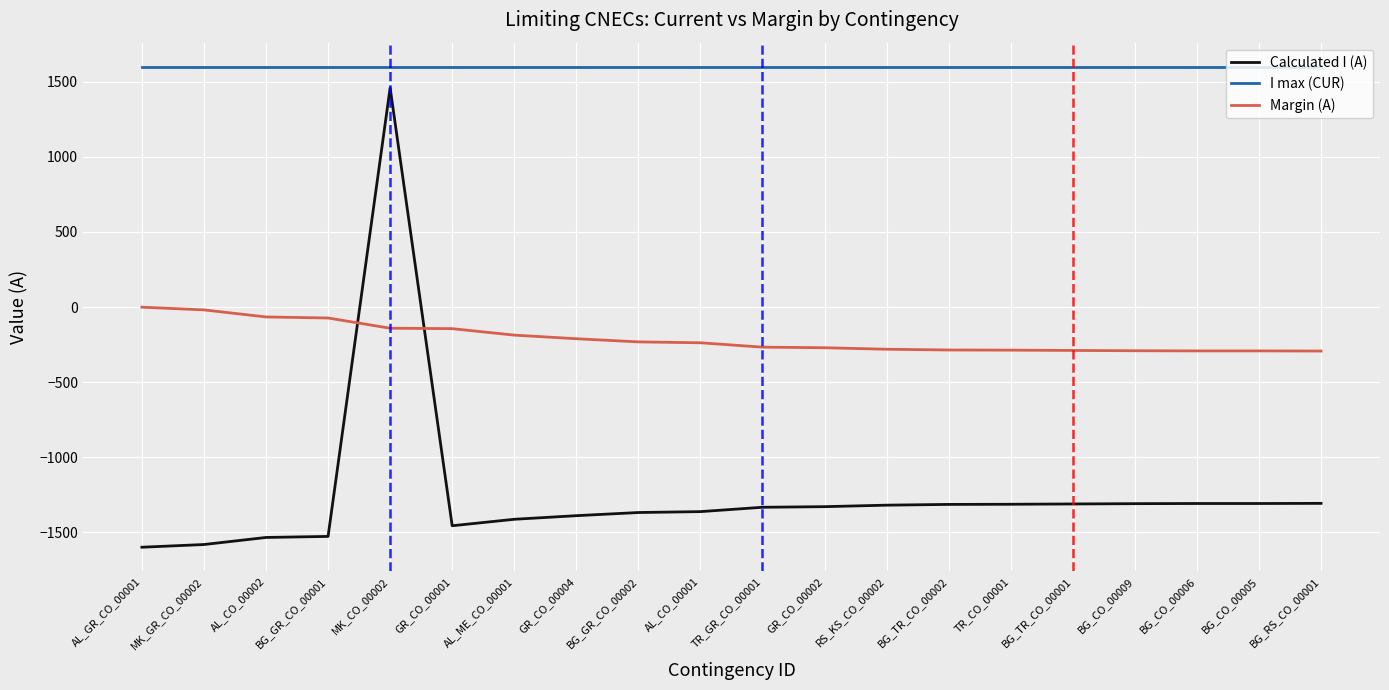

Is the value of Calculated I (A) at BG_CO_00005 greater than the value of Margin (A) at AL_CO_00002?

No